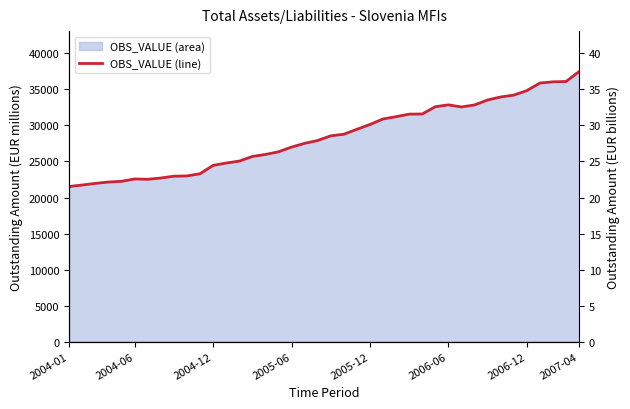

Which has a higher value, 12 or 24?

24